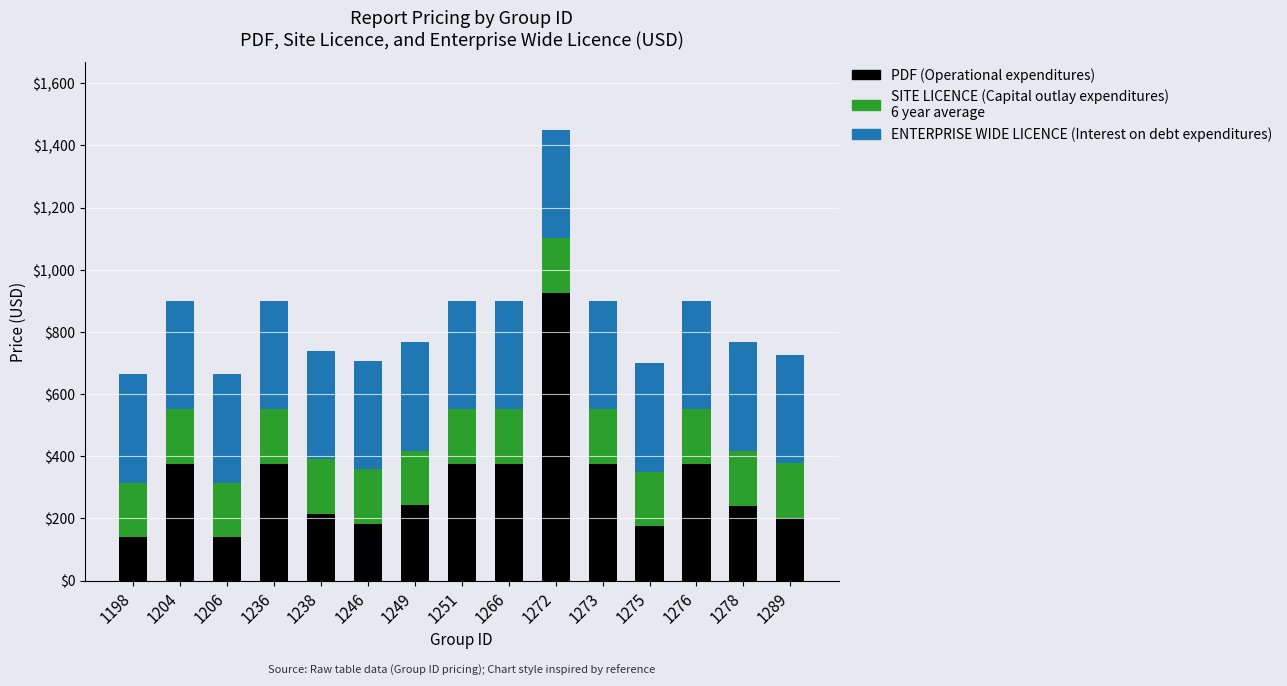

Count the number of data series in this chart.

3